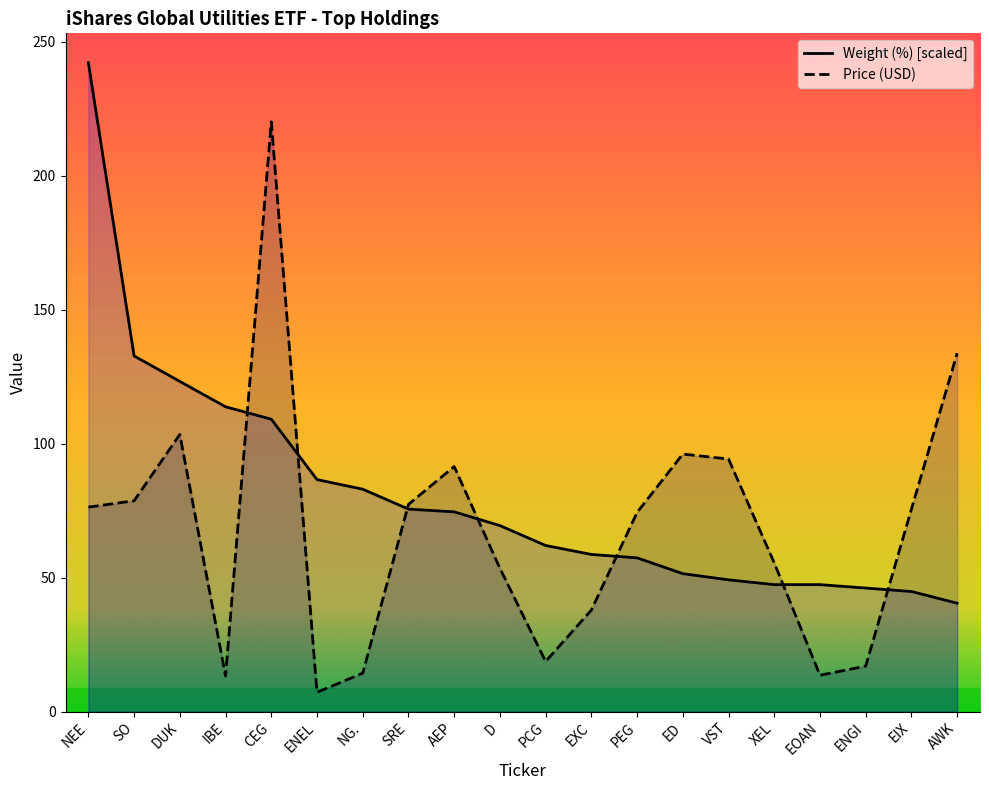

At which label is Price (USD) closest to 113?

DUK